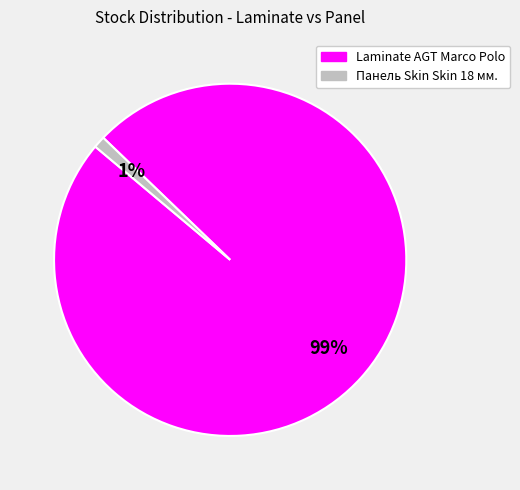

Is there a majority slice in this chart?

Yes